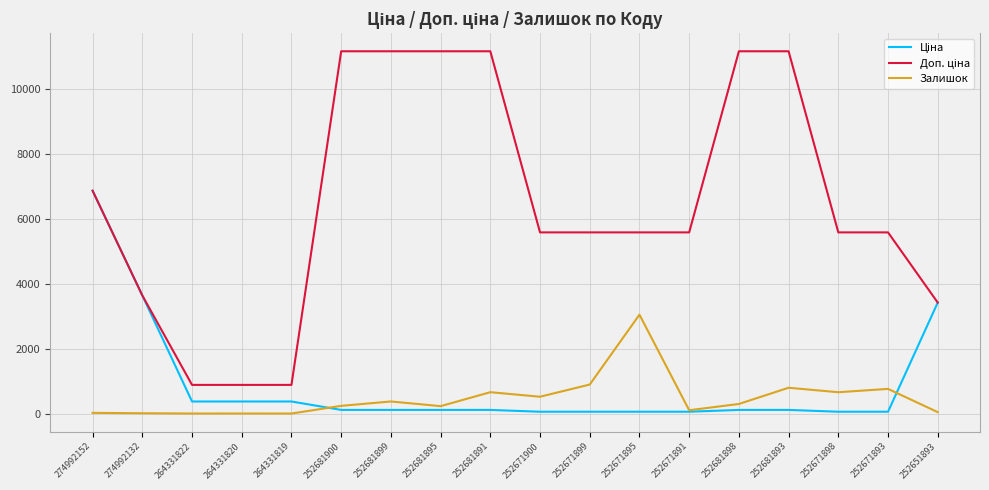

What is the highest value of the Залишок series?

3048.0